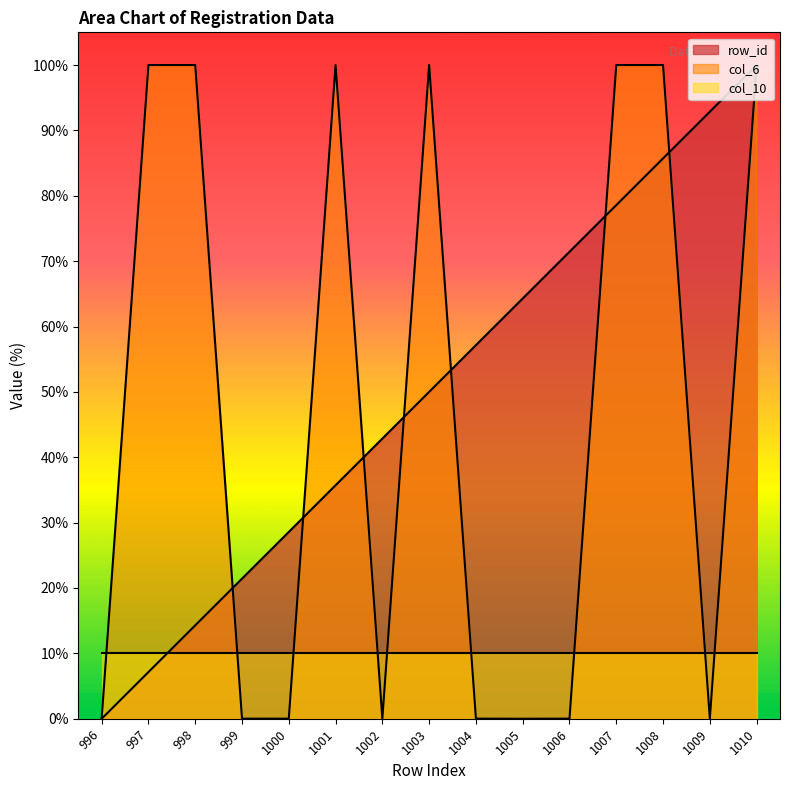

Rank the categories by row_id value from highest to lowest.

1010, 1009, 1008, 1007, 1006, 1005, 1004, 1003, 1002, 1001, 1000, 999, 998, 997, 996